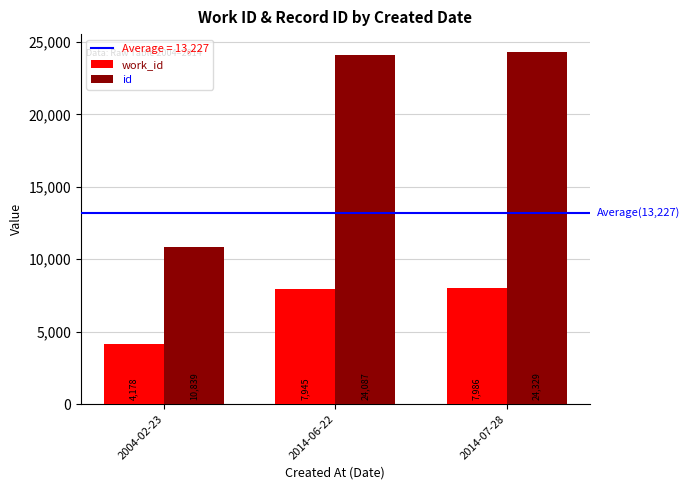

What is the difference between the id values at 2014-06-22 and 2014-07-28?

242